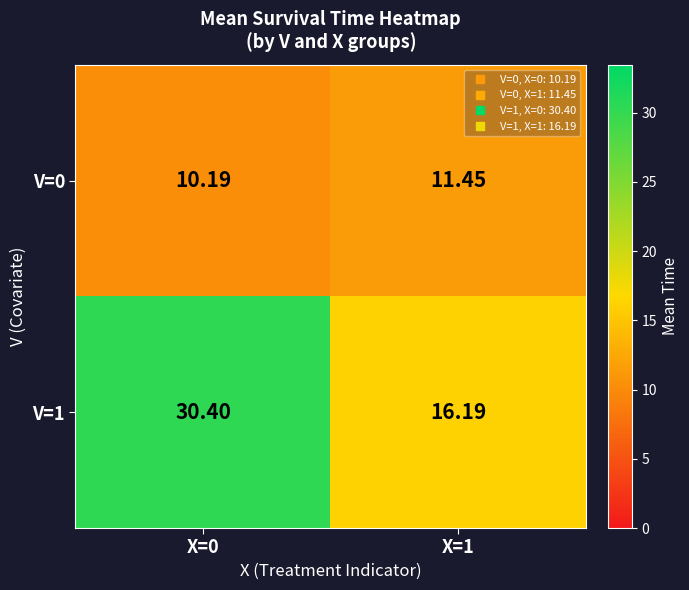

Is the value of V=0 at X=0 greater than the value of V=1 at X=0?

No